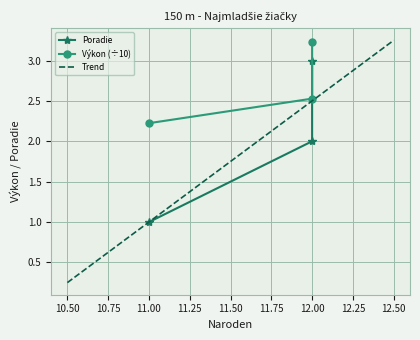

Count the number of categories in the chart.

3